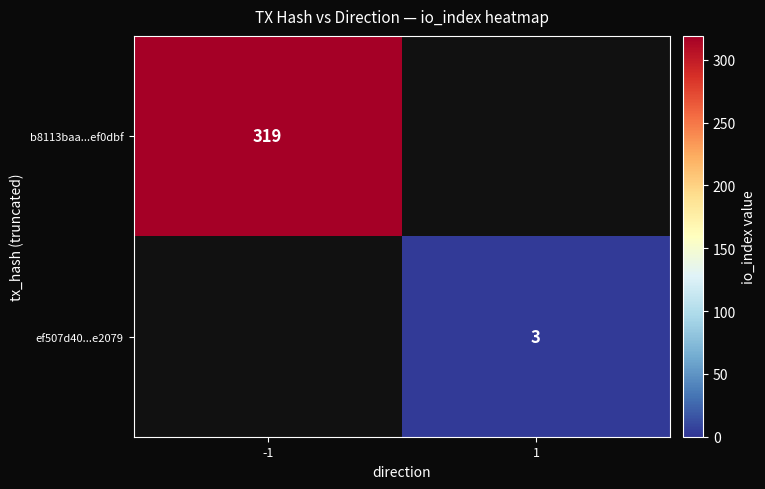

Count the number of data series in this chart.

2